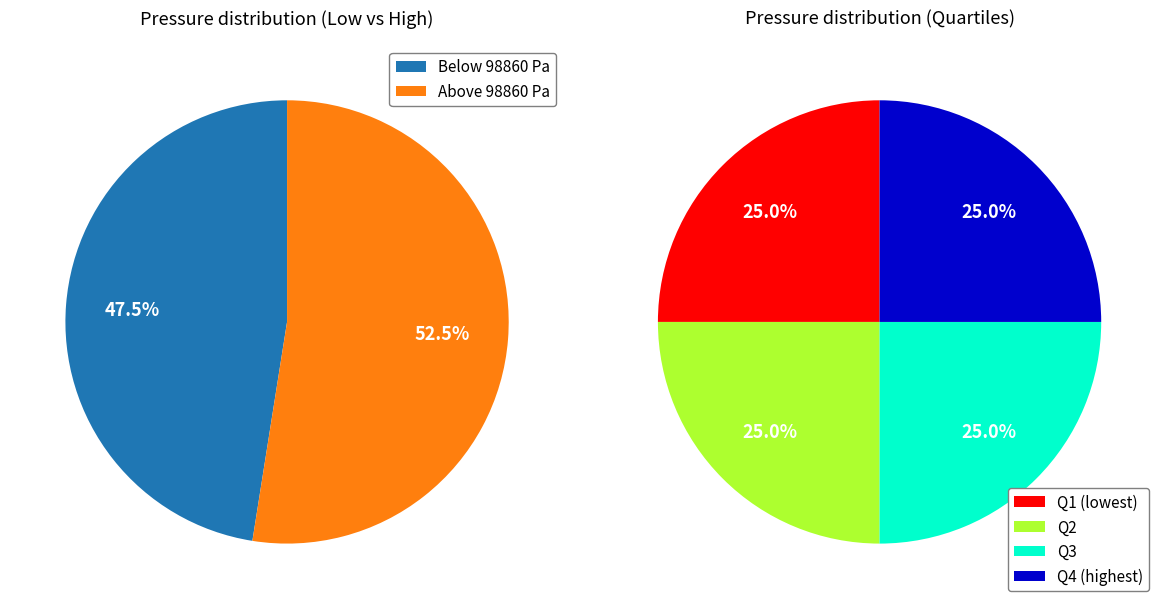

Is it true that 06:25 is 11% of the pie?

False